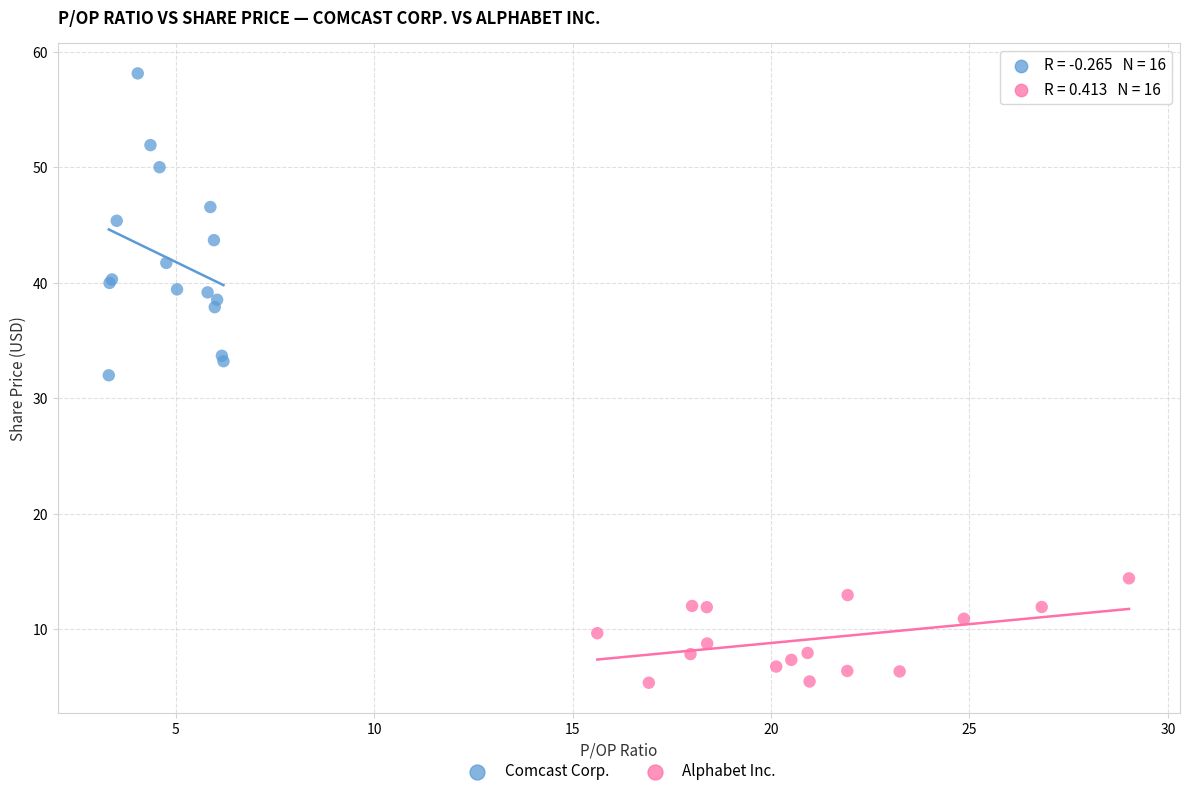

Which series reaches the maximum Y coordinate?

Comcast Corp.